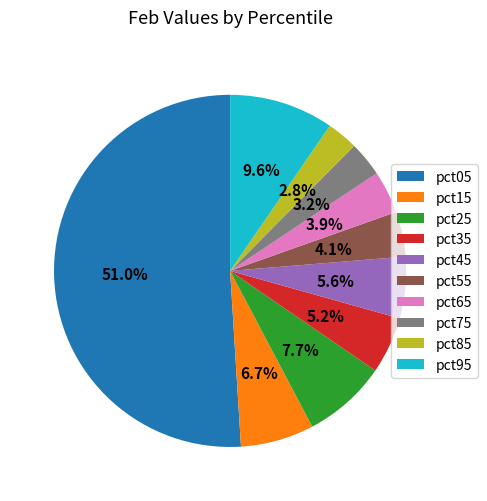

The pct35 slice represents 5% of the pie. True or false?

True